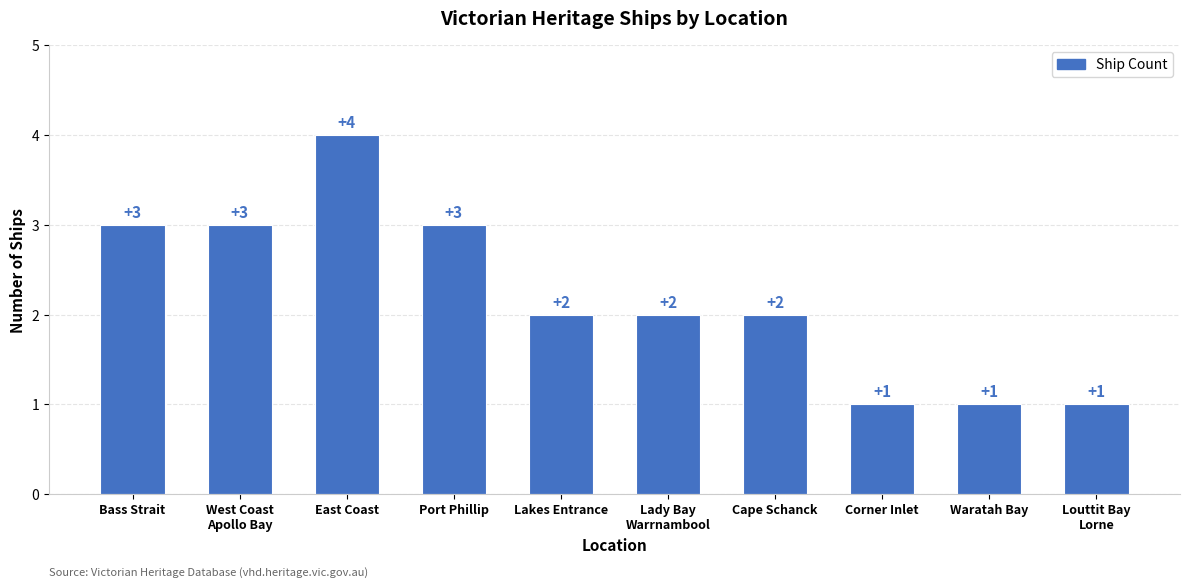

Count the values in the range 1 to 3.

9